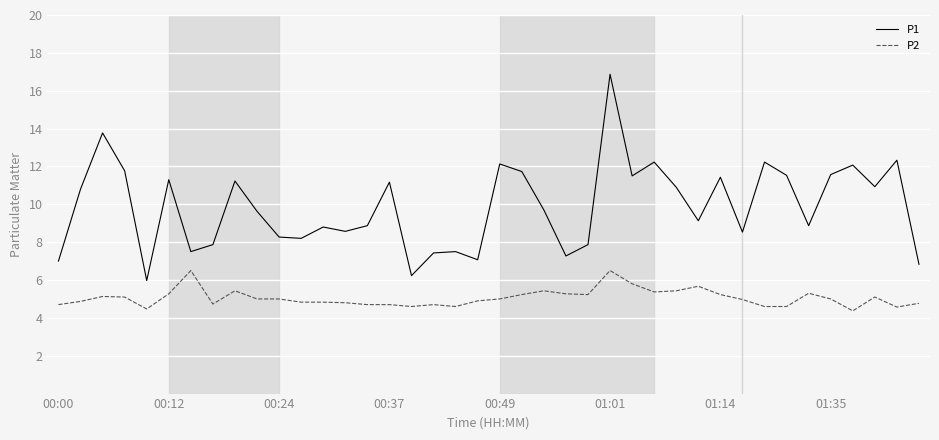

True or false: P2 and P1 intersect in this chart.

False